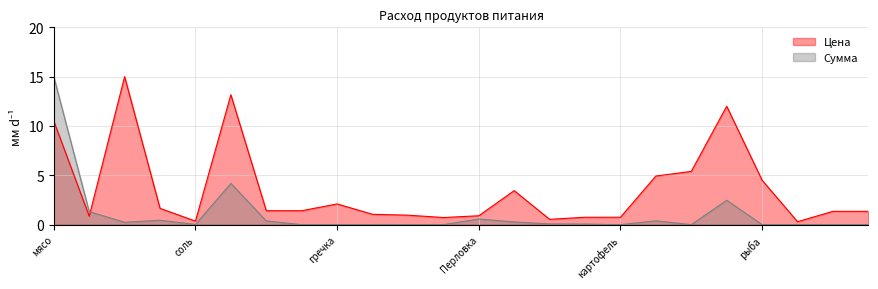

In Сумма, how many points are higher than both neighbors (excluding endpoints)?

5